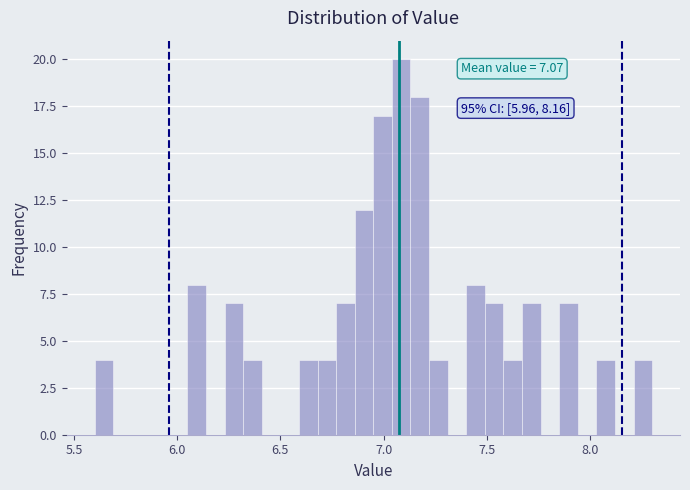

Around what value on the x-axis is the tallest bar? Give the approximate position of its centre, as read against the axis.

7.10